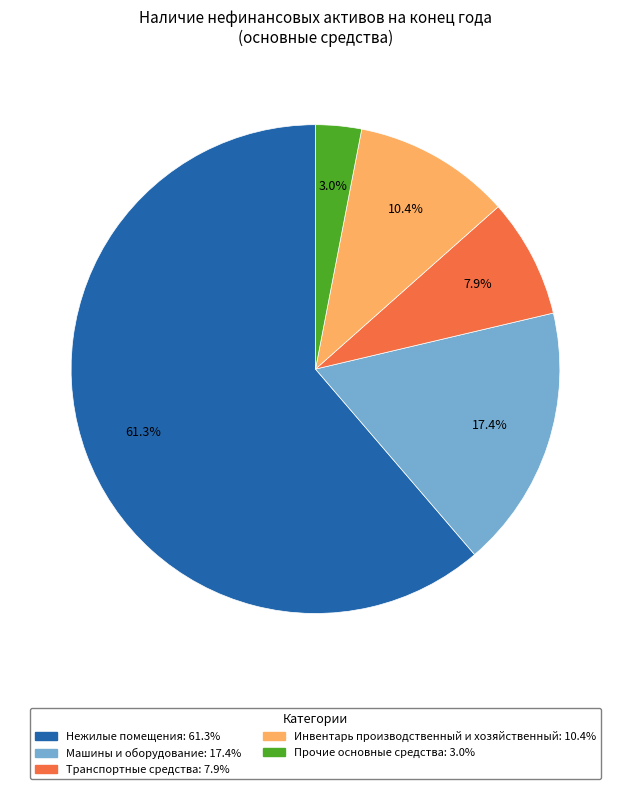

Is there any slice that represents more than half of the pie?

Yes